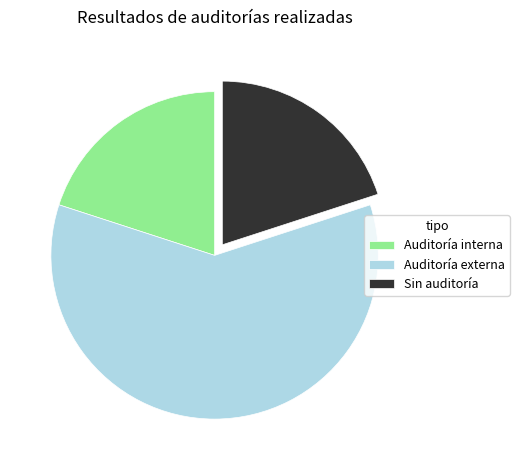

True or false: Auditoría interna accounts for 20% of the total.

True